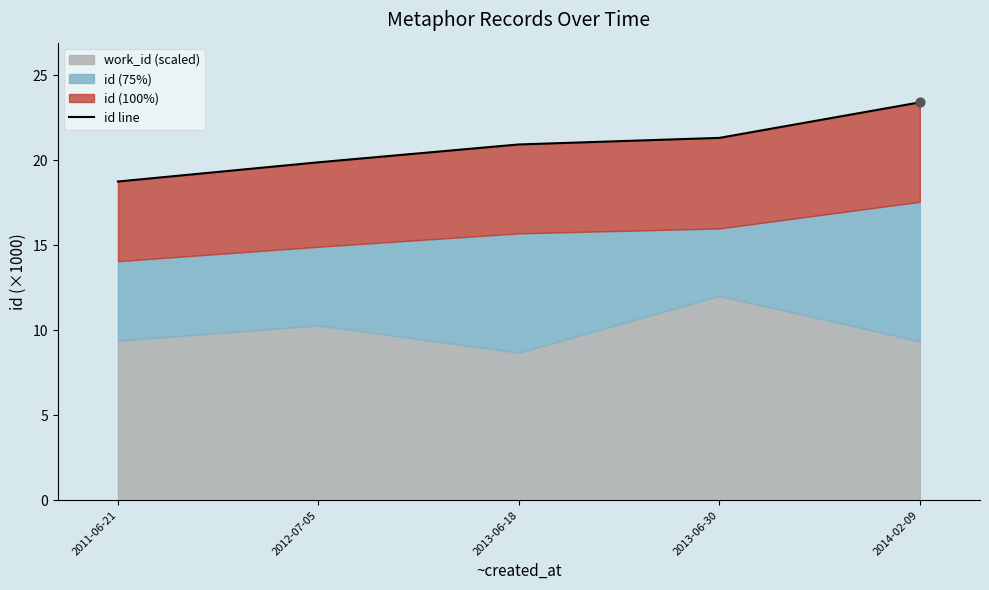

Which has a higher value, 2013-06-30 or 2013-06-18?

2013-06-30